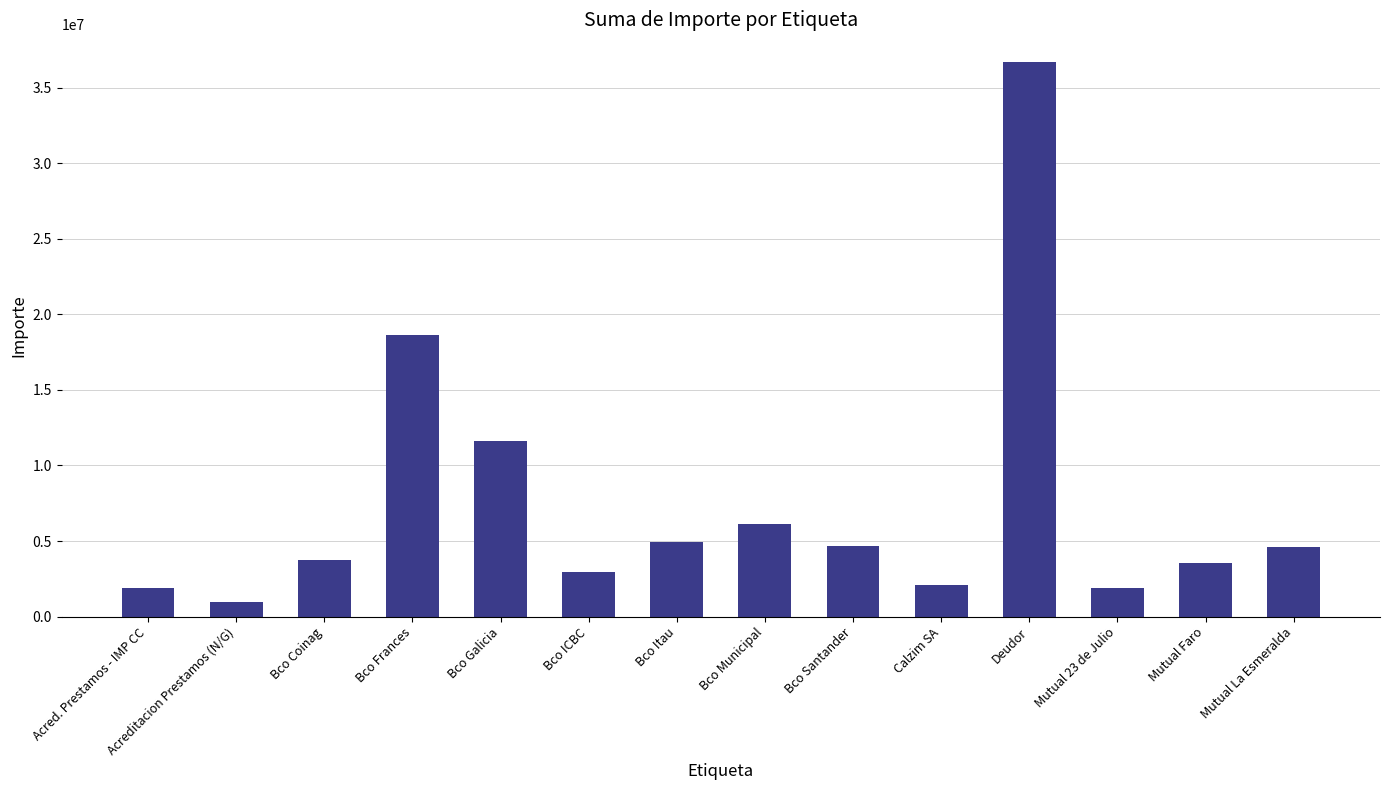

What is the change in value from Bco ICBC to Mutual La Esmeralda?

+1679378.1